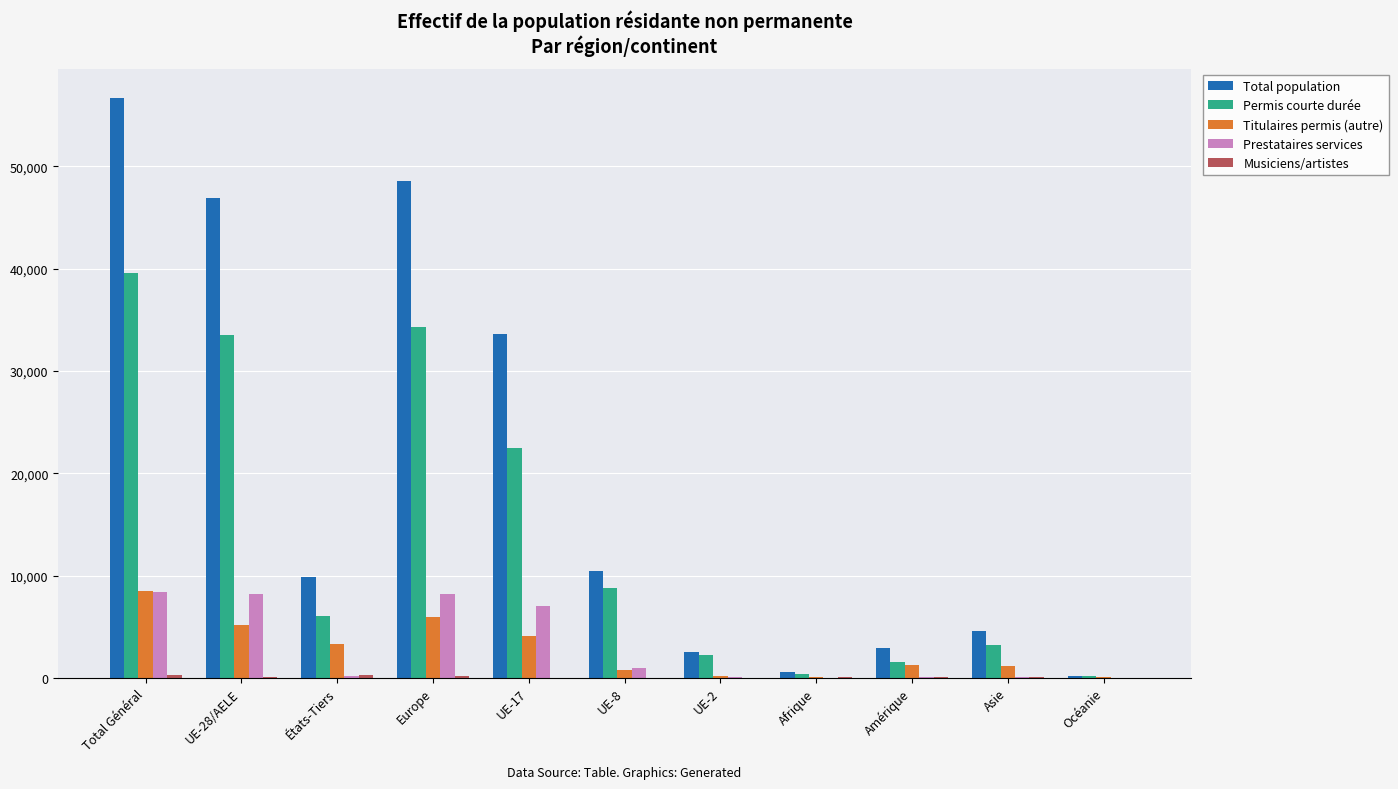

What is the sum of all Titulaires permis (autre) values?

30638